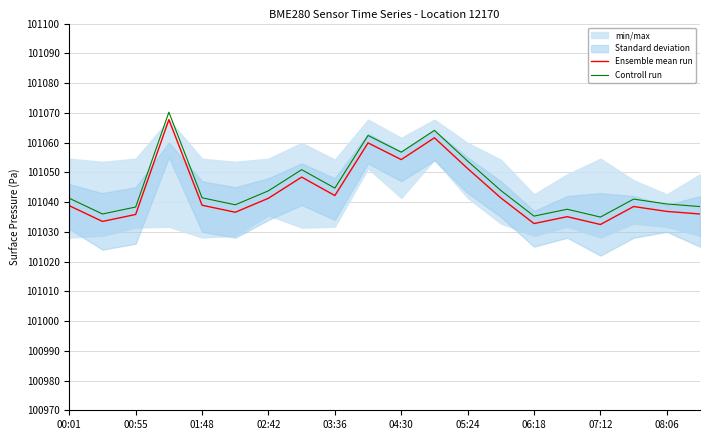

The value of Controll run at 00:55 is 101038.3. True or false?

True